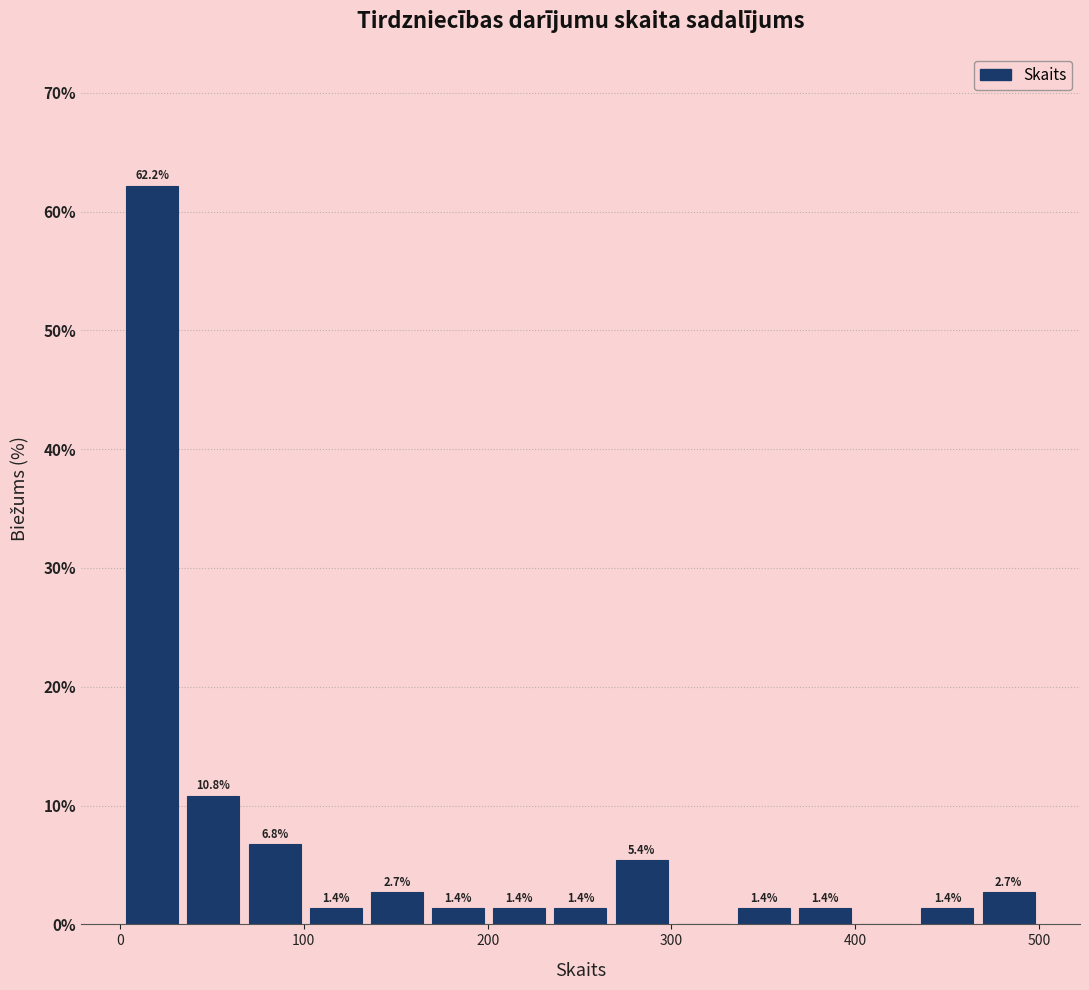

Read against the x-axis, roughly where is the centre of the tallest bar?

20